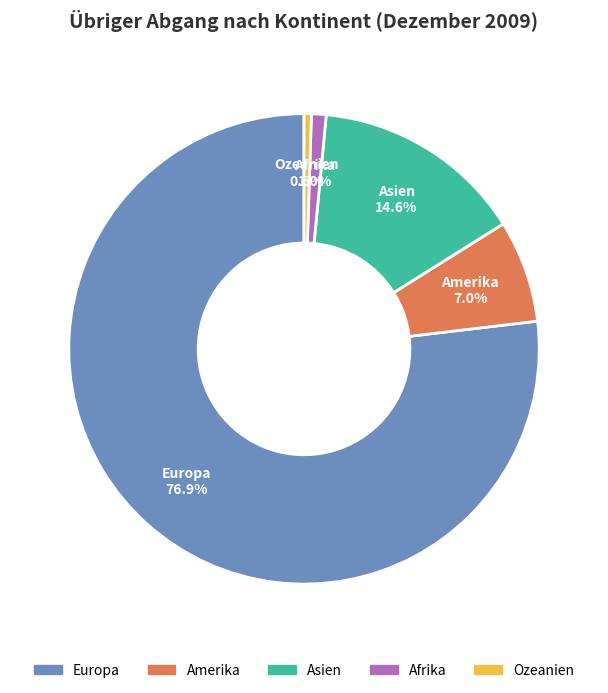

Which has a higher value, Asien or Ozeanien?

Asien